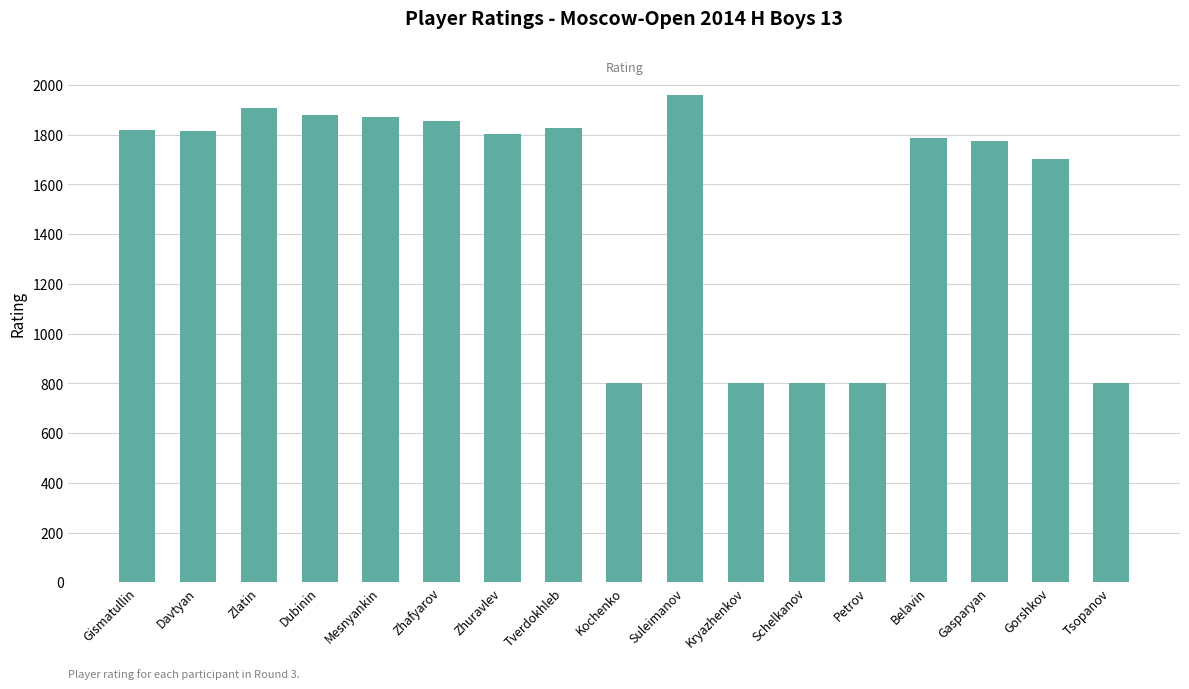

What is the difference between the second highest and second lowest values?

1107